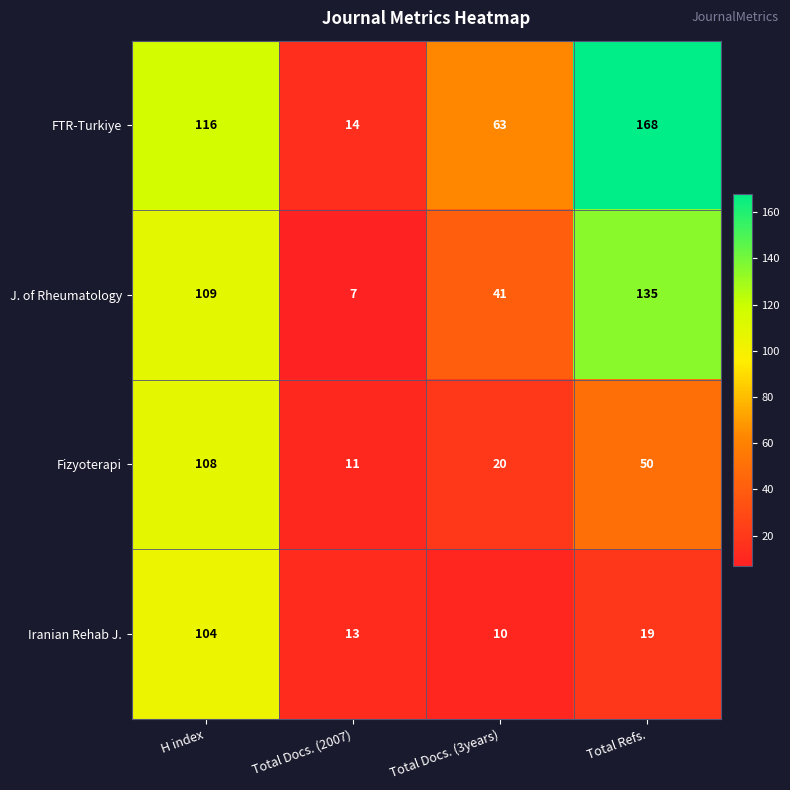

Count the number of data series in this chart.

4